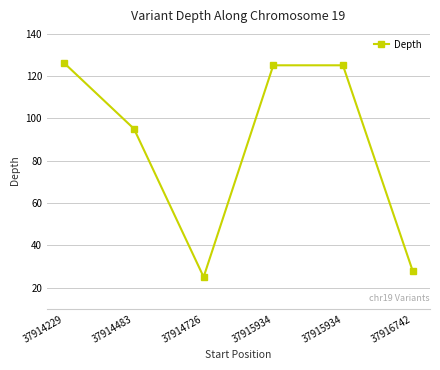

Reading left to right, what are all the values shown in this chart?

126	95	25	125	125	28